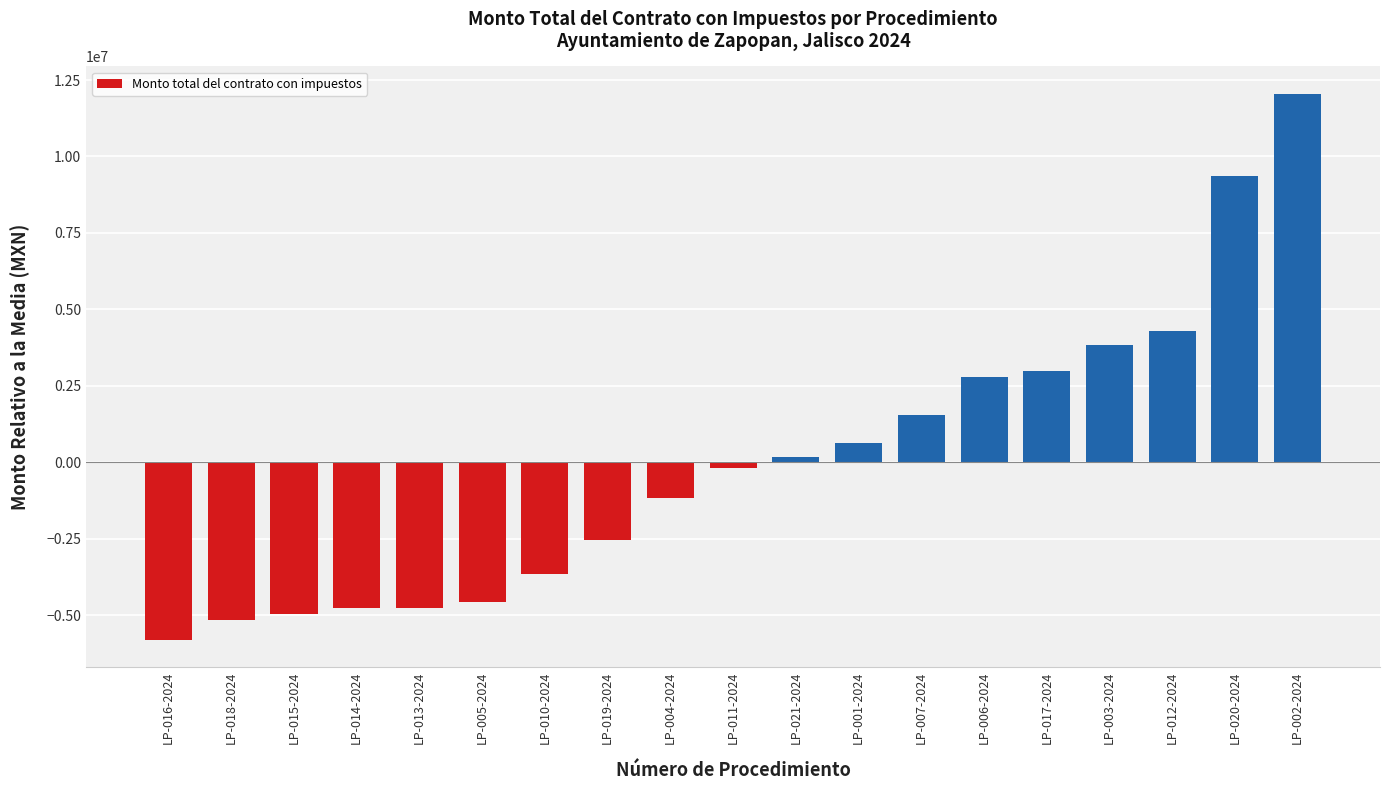

True or false: the data shows -2779078.5 at LP-013-2024.

False